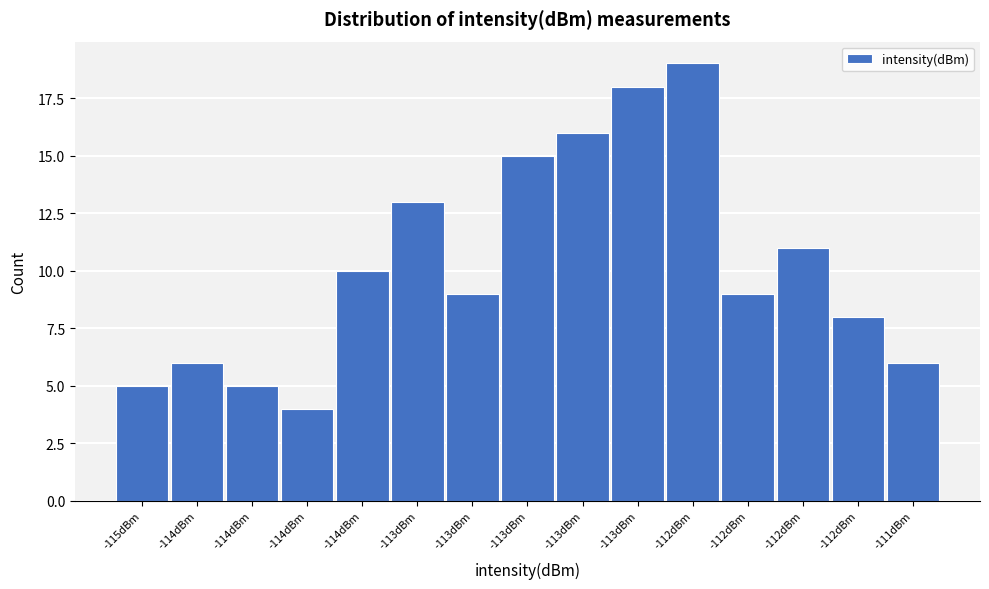

How many bars are there in total?

15